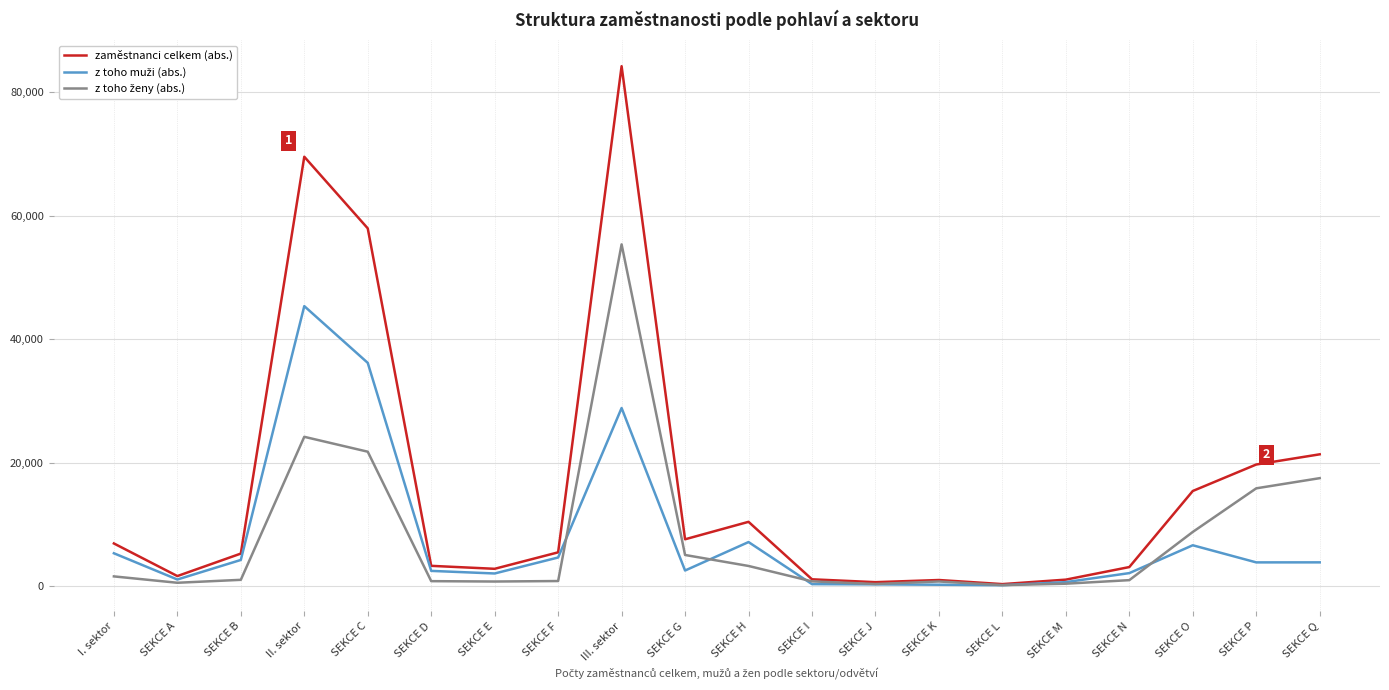

The value of zaměstnanci celkem (abs.) at SEKCE F is 5482. True or false?

True